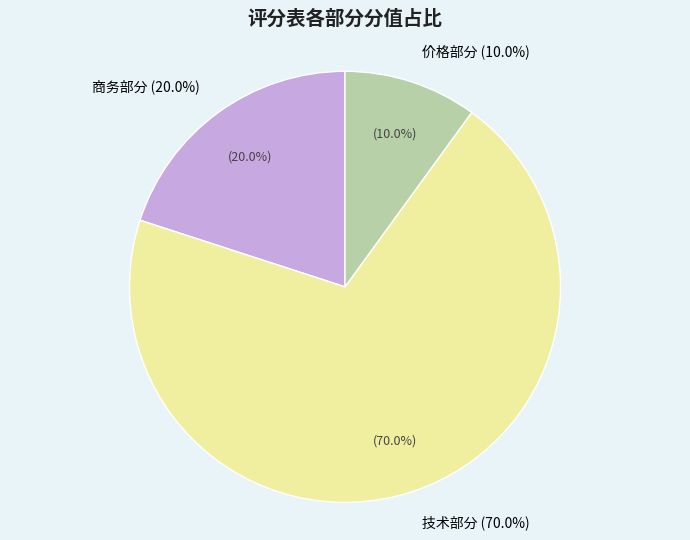

What is the ratio of the value at 价格部分 to the value at 技术部分?

0.1